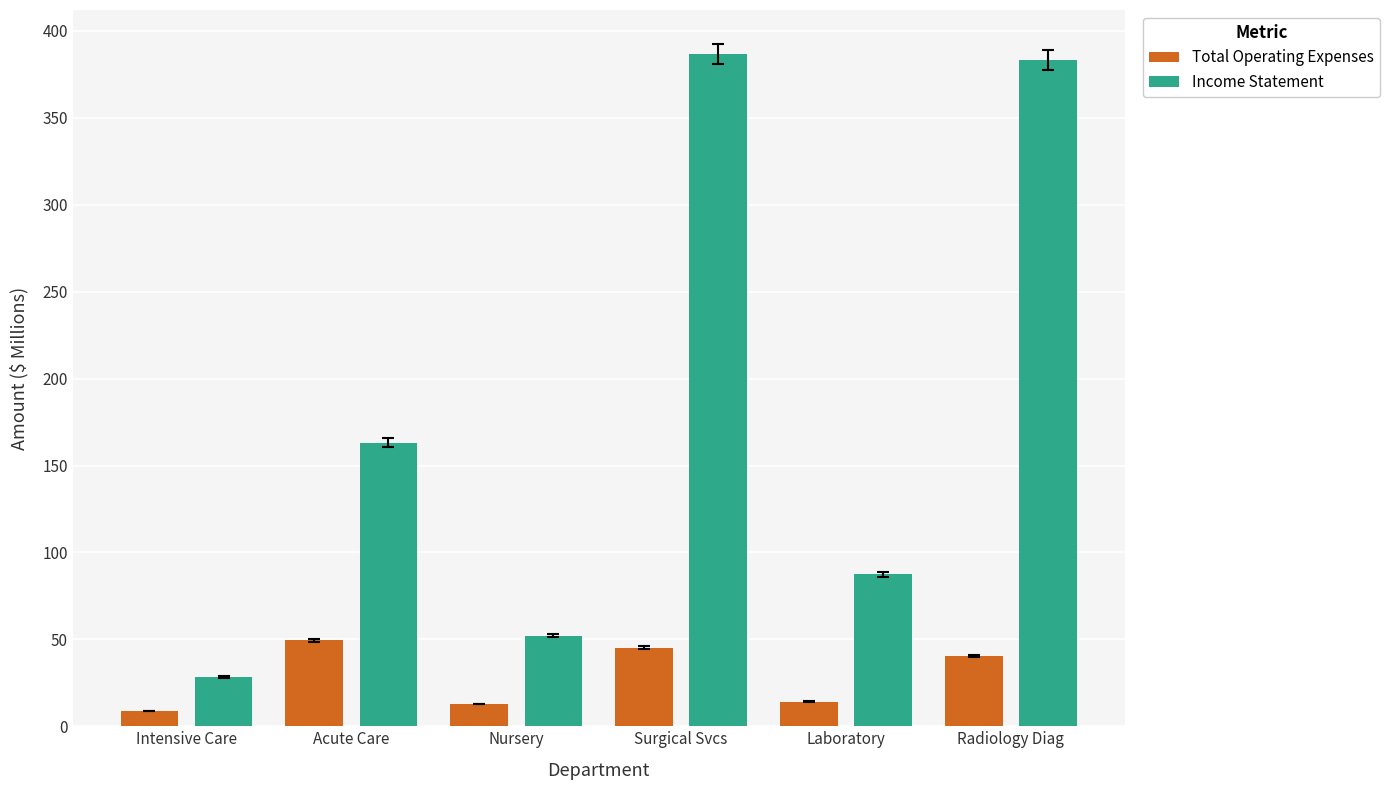

Count the number of data series in this chart.

2